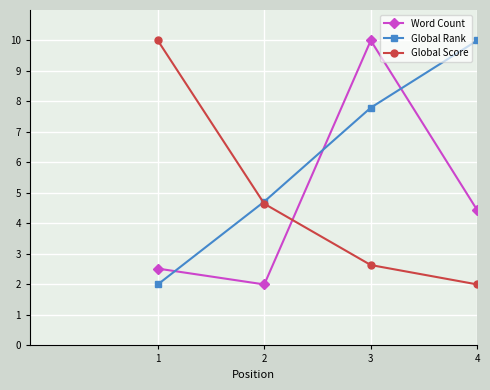

True or false: Word Count and Global Rank intersect in this chart.

True